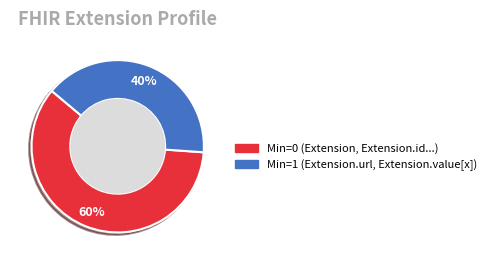

Is there a majority slice in this chart?

Yes